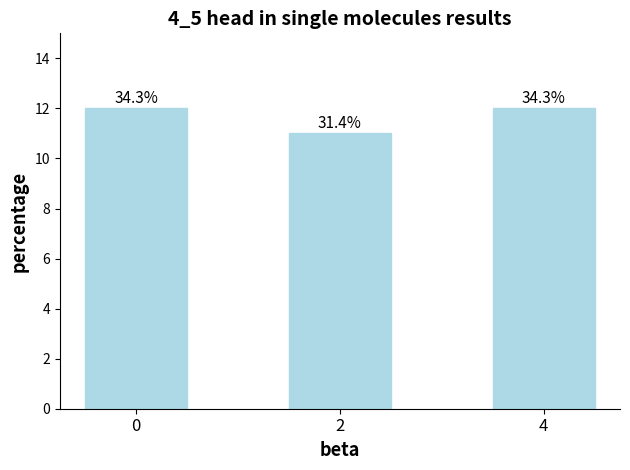

Are the bars horizontal?

No